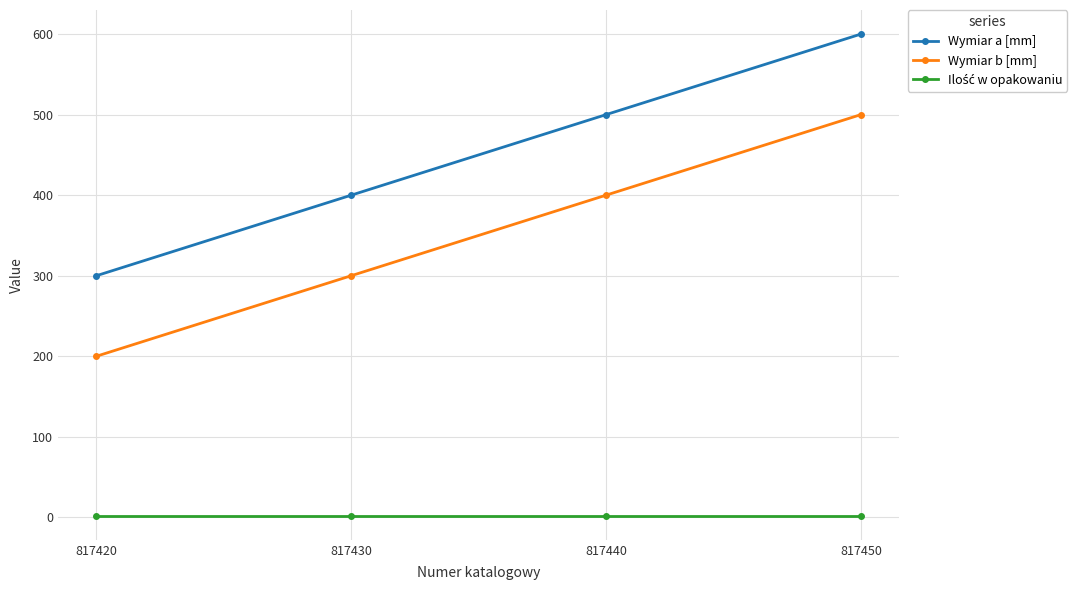

Which category has the lowest value in the Wymiar a [mm] series?

817420